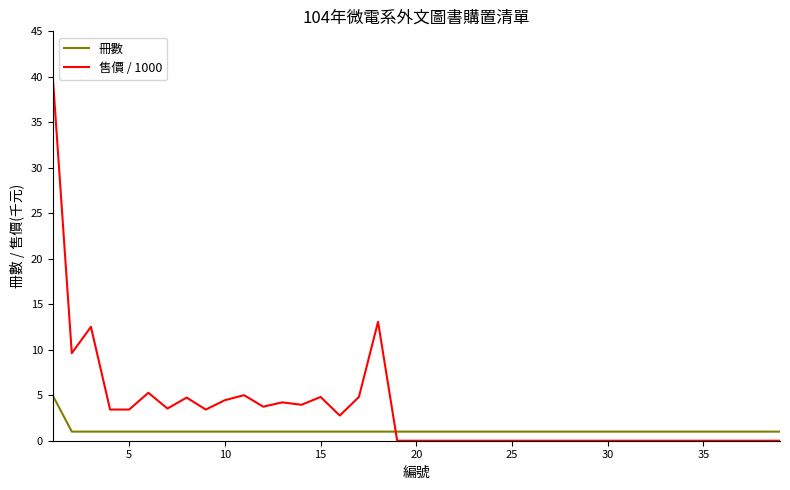

How many times do 冊數 and 售價 / 1000 cross each other?

1